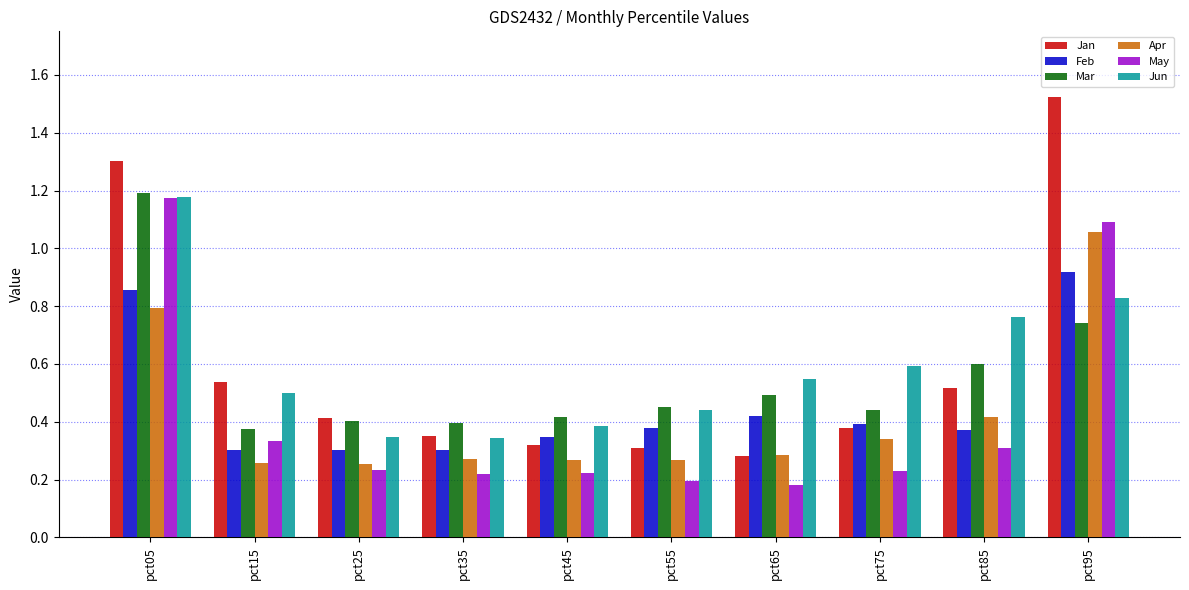

How many groups of bars are there?

10